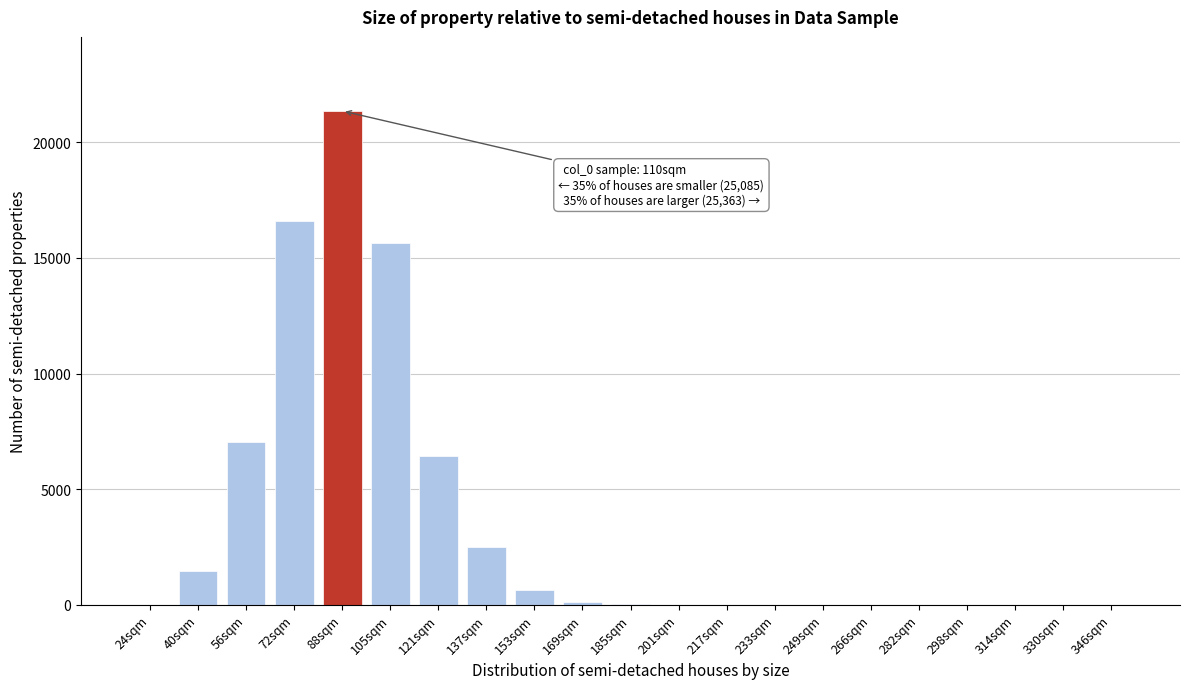

What is the change in value from 153sqm to 233sqm?

-629